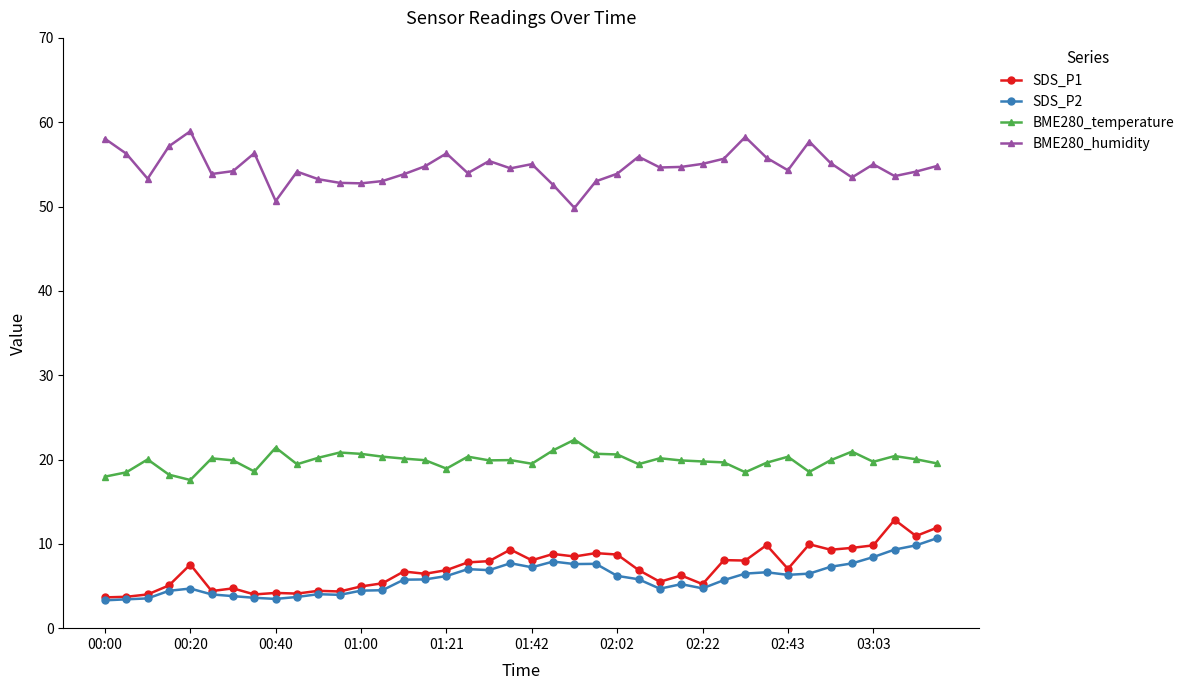

True or false: BME280_humidity has more than 0 points higher than both neighbors.

True